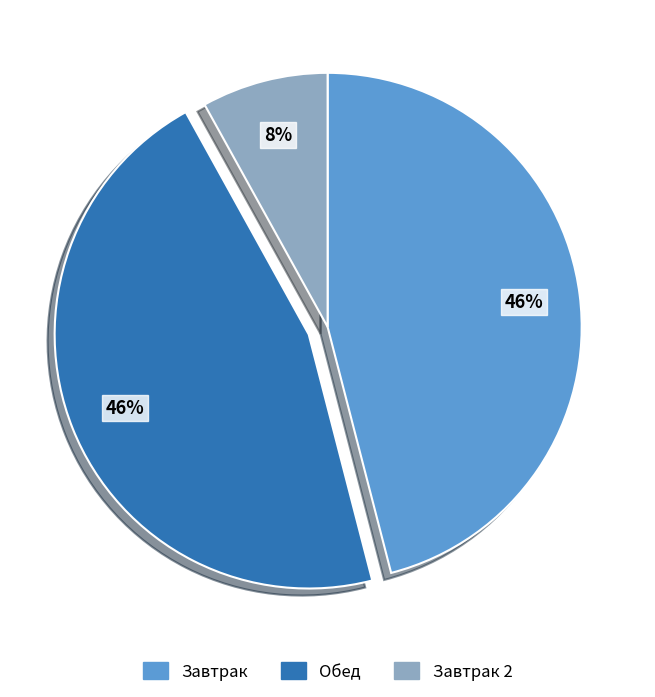

Is there any slice that represents more than half of the pie?

No